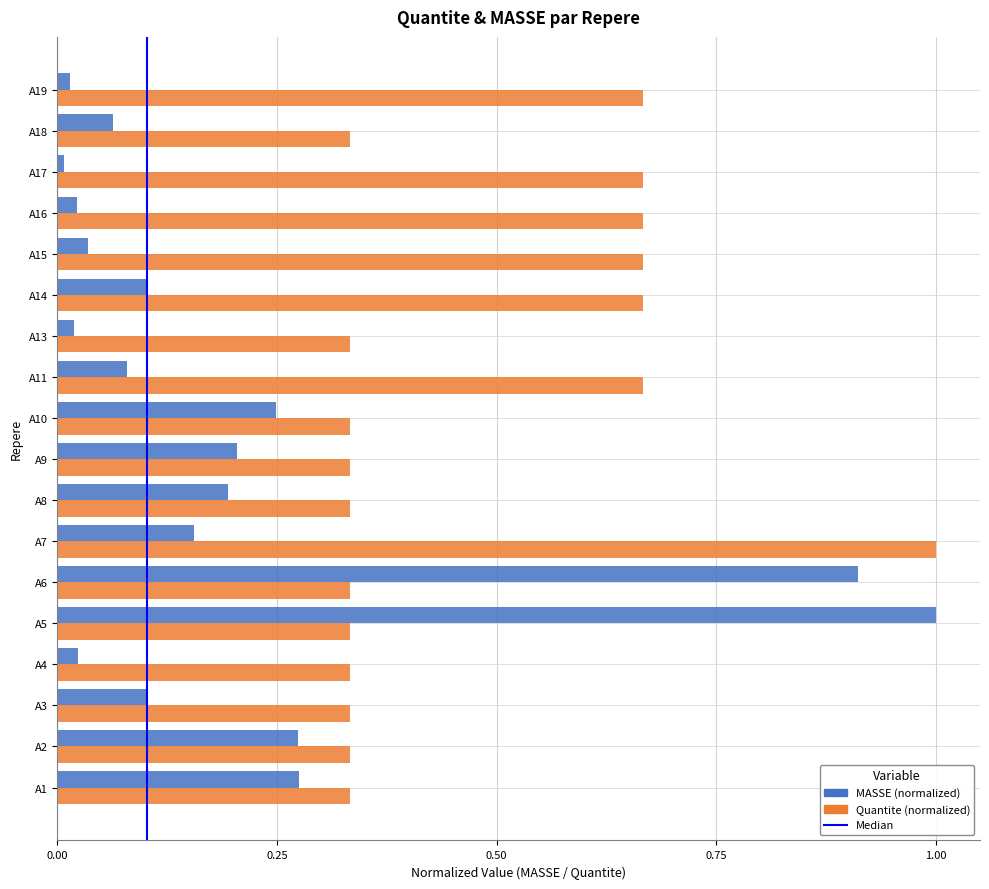

What is the sum of the Quantite (normalized) values at A18 and A14?

1.0